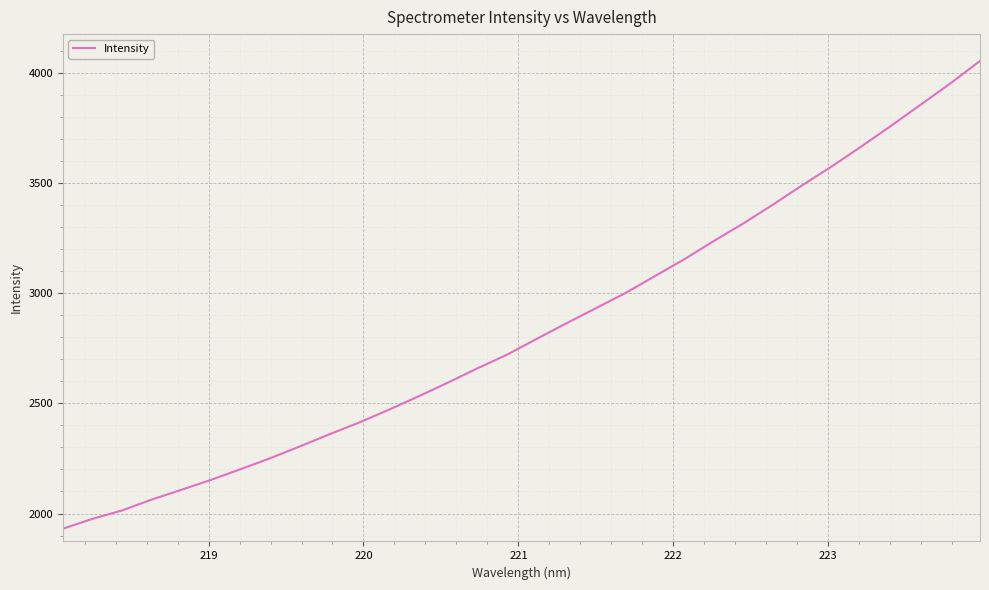

Count the number of values greater than 2792.

16